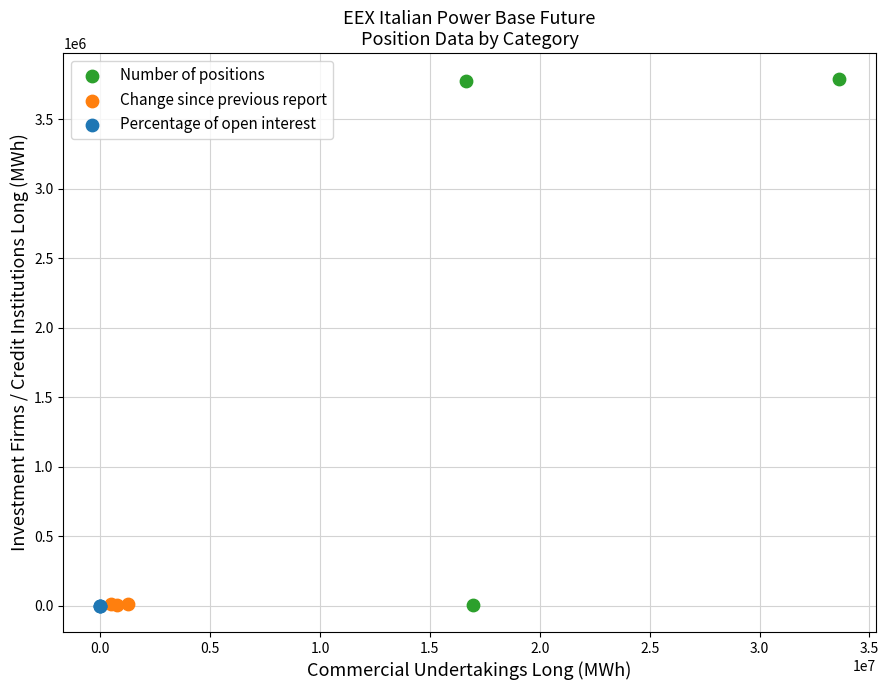

Which series has the widest spread of Y values?

Number of positions